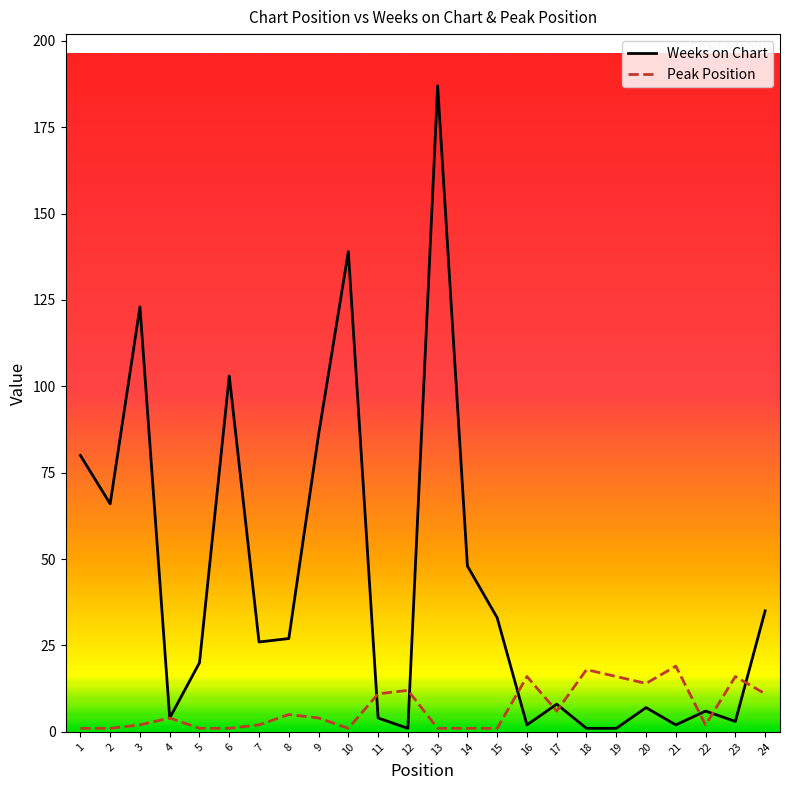

How many series are shown in this chart?

2